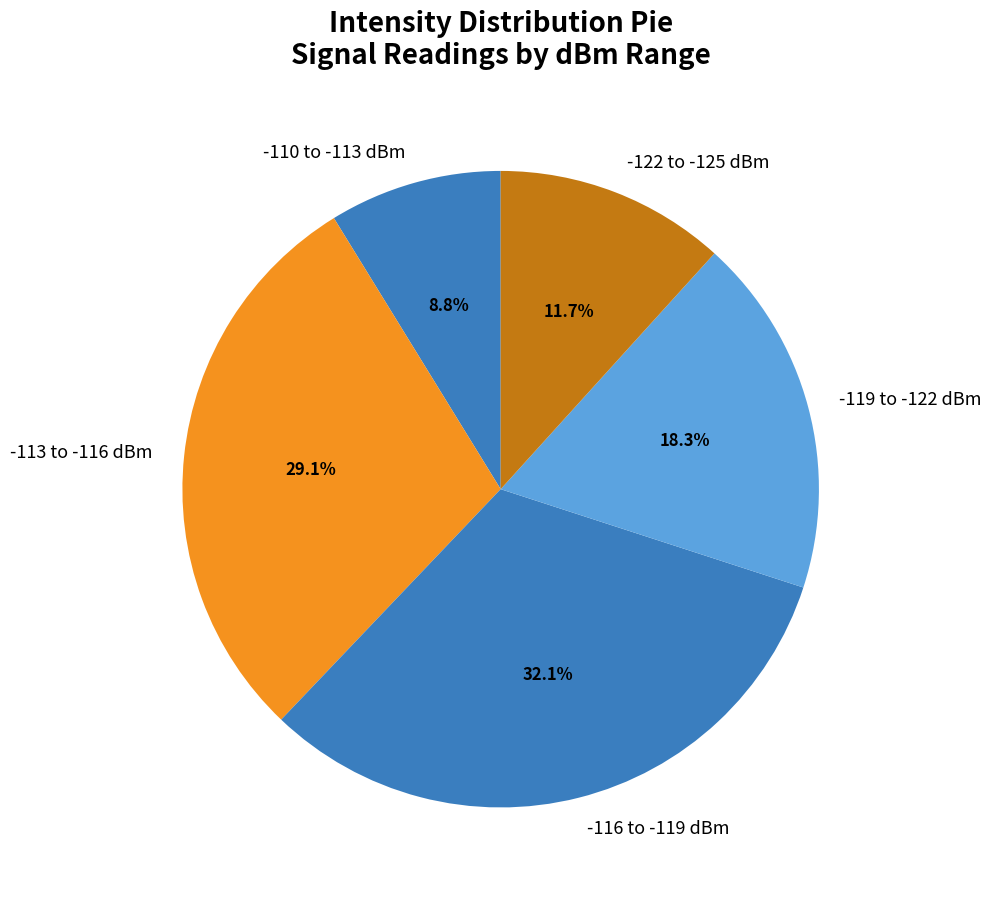

Rank the categories by value from highest to lowest.

-116 to -119 dBm, -113 to -116 dBm, -119 to -122 dBm, -122 to -125 dBm, -110 to -113 dBm